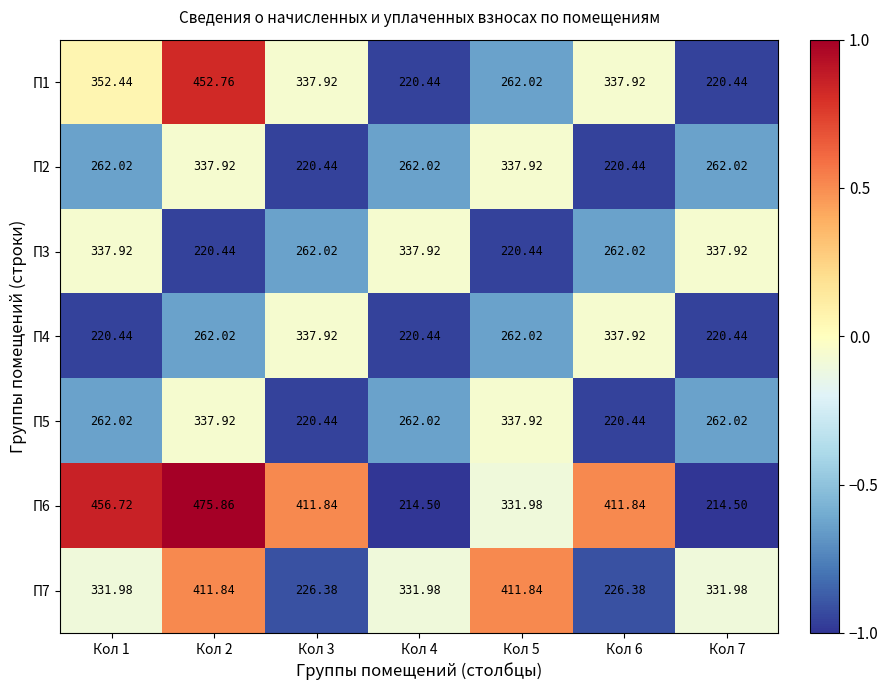

Is the value of П4 at Кол 4 greater than the value of П3 at Кол 6?

No